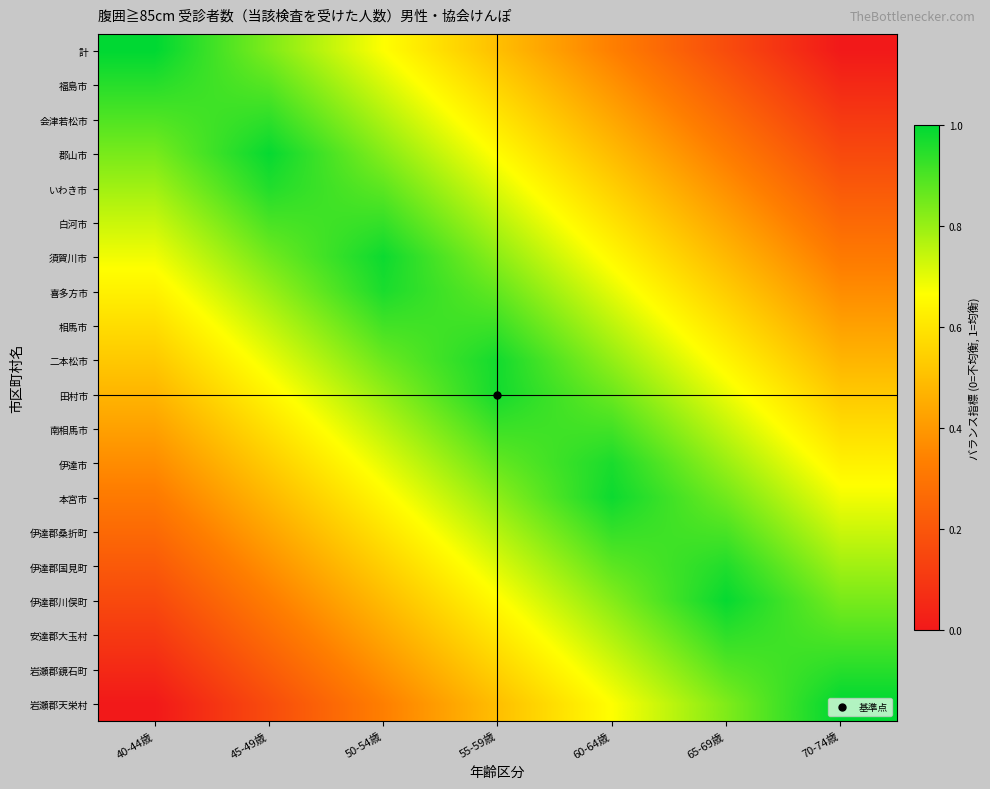

Rank the series by their maximum value, from lowest to highest.

相馬市, 南相馬市, 白河市, 伊達郡桑折町, 会津若松市, 安達郡大玉村, 岩瀬郡鏡石町, 福島市, いわき市, 伊達郡国見町, 喜多方市, 伊達市, 二本松市, 田村市, 須賀川市, 本宮市, 郡山市, 伊達郡川俣町, 計, 岩瀬郡天栄村